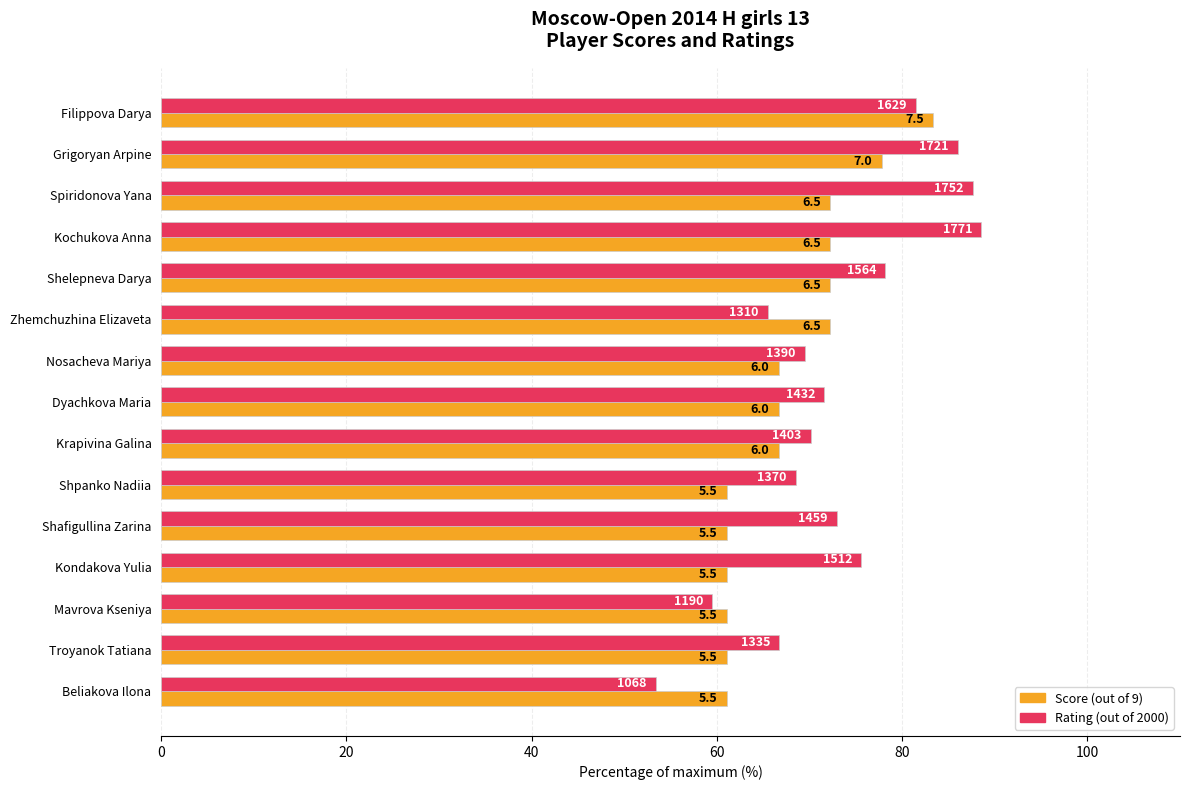

What are all the series names shown in the legend?

Score (out of 9), Rating (out of 2000)